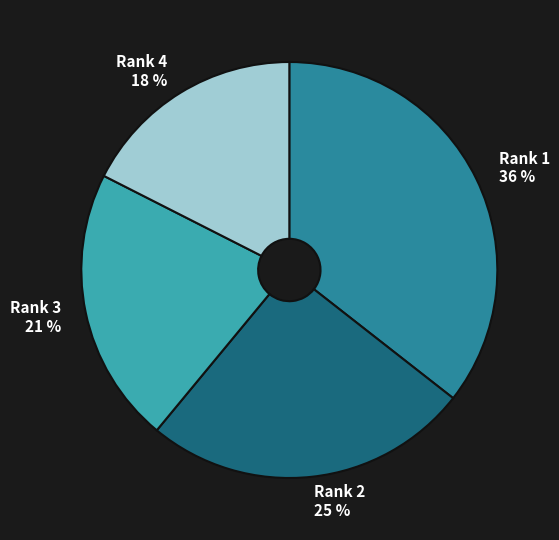

Count the number of slices in the pie.

4